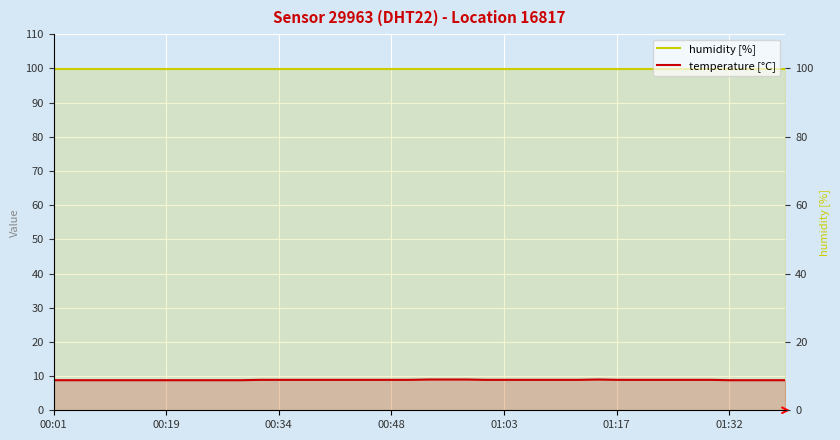

True or false: humidity [%] and temperature [°C] cross at least once.

False